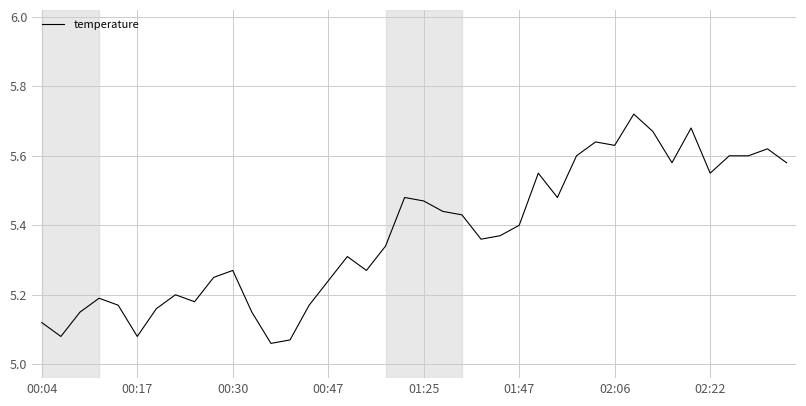

What is the minimum value shown in the chart?

5.1